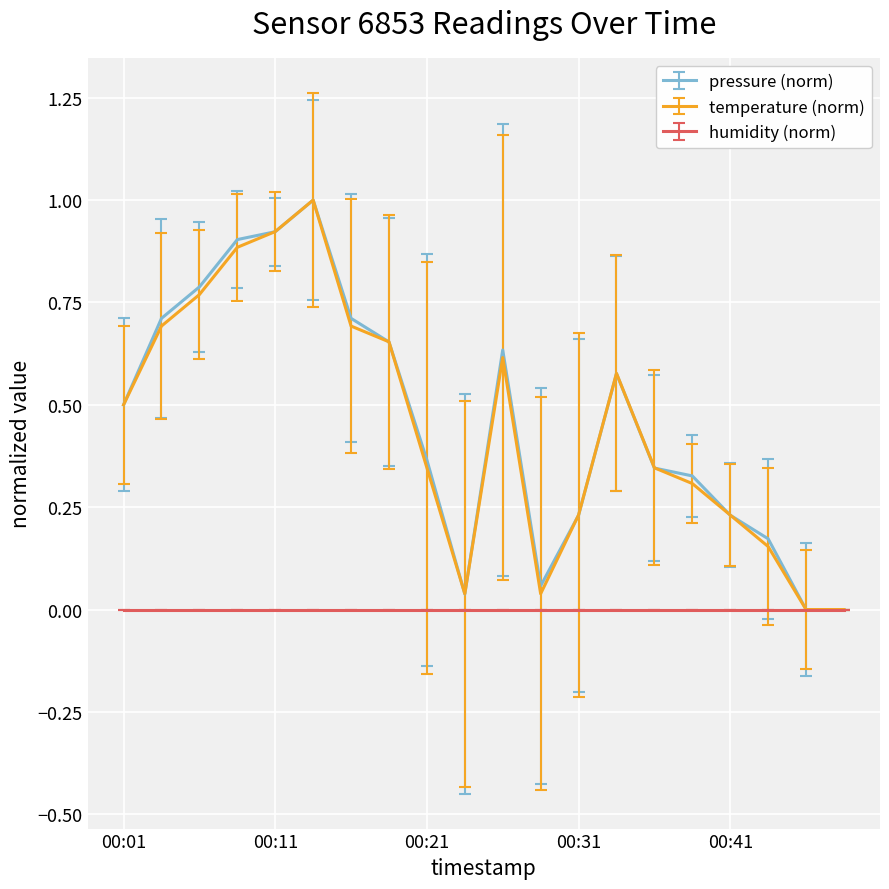

What are all the series names shown in the legend?

pressure (norm), temperature (norm), humidity (norm)